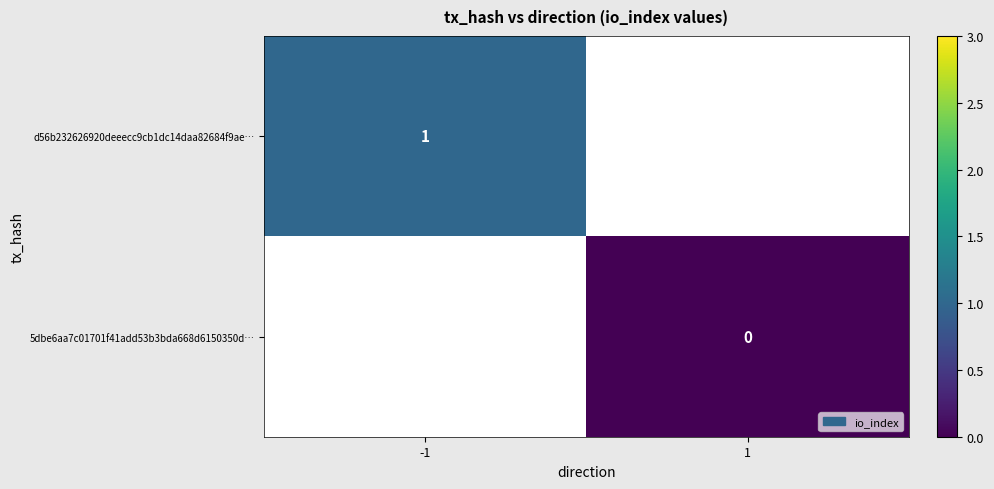

True or false: d56b232626920deeecc9cb1dc14daa82684f9ae… has a value of 1 at -1.

True